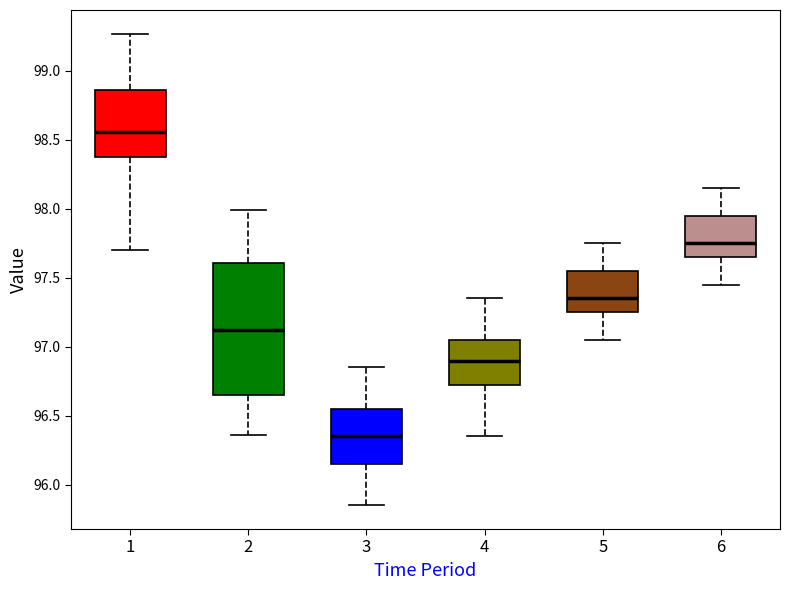

Where is the upper edge of the box at x = 5 on the y-axis? The values are not printed on the chart, so give them approximately, as read against the axis.

97.55